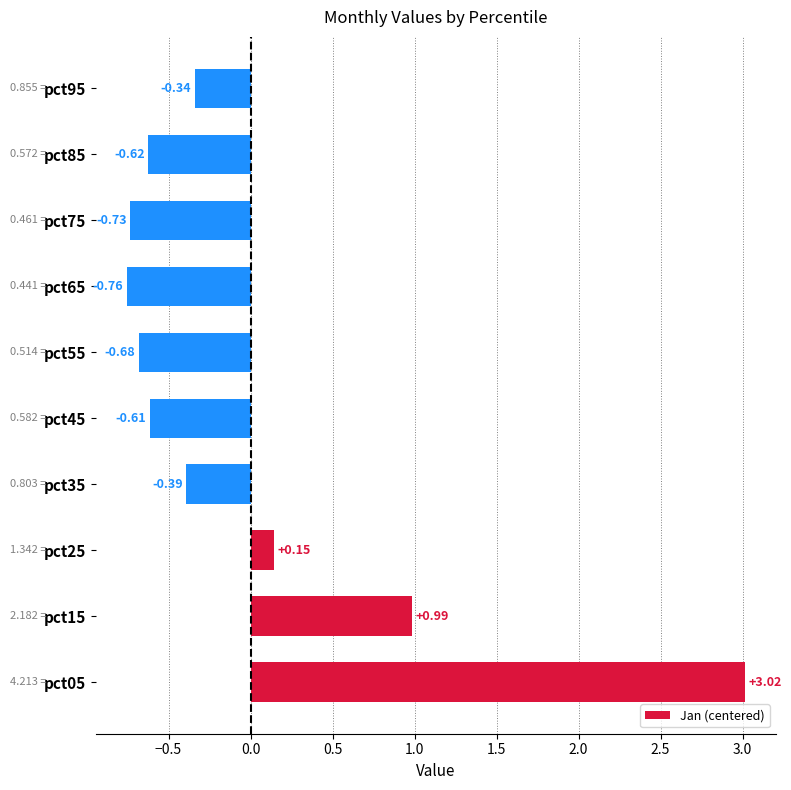

What is the change in value from pct85 to pct95?

+0.3